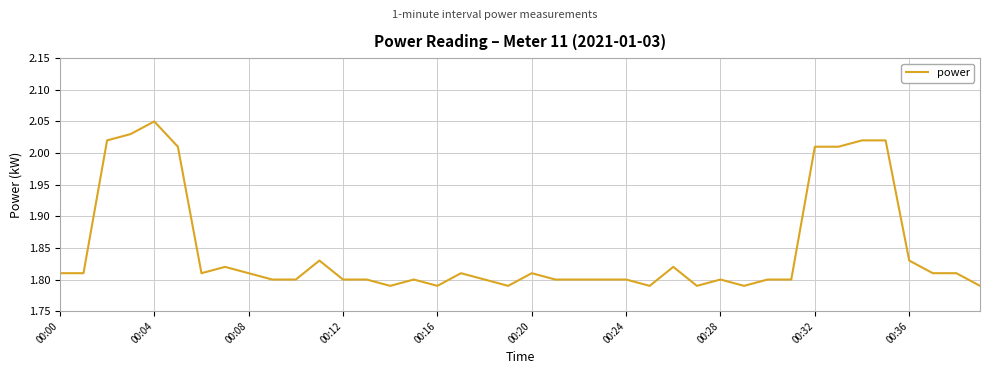

What is the difference between the maximum and minimum values?

0.3